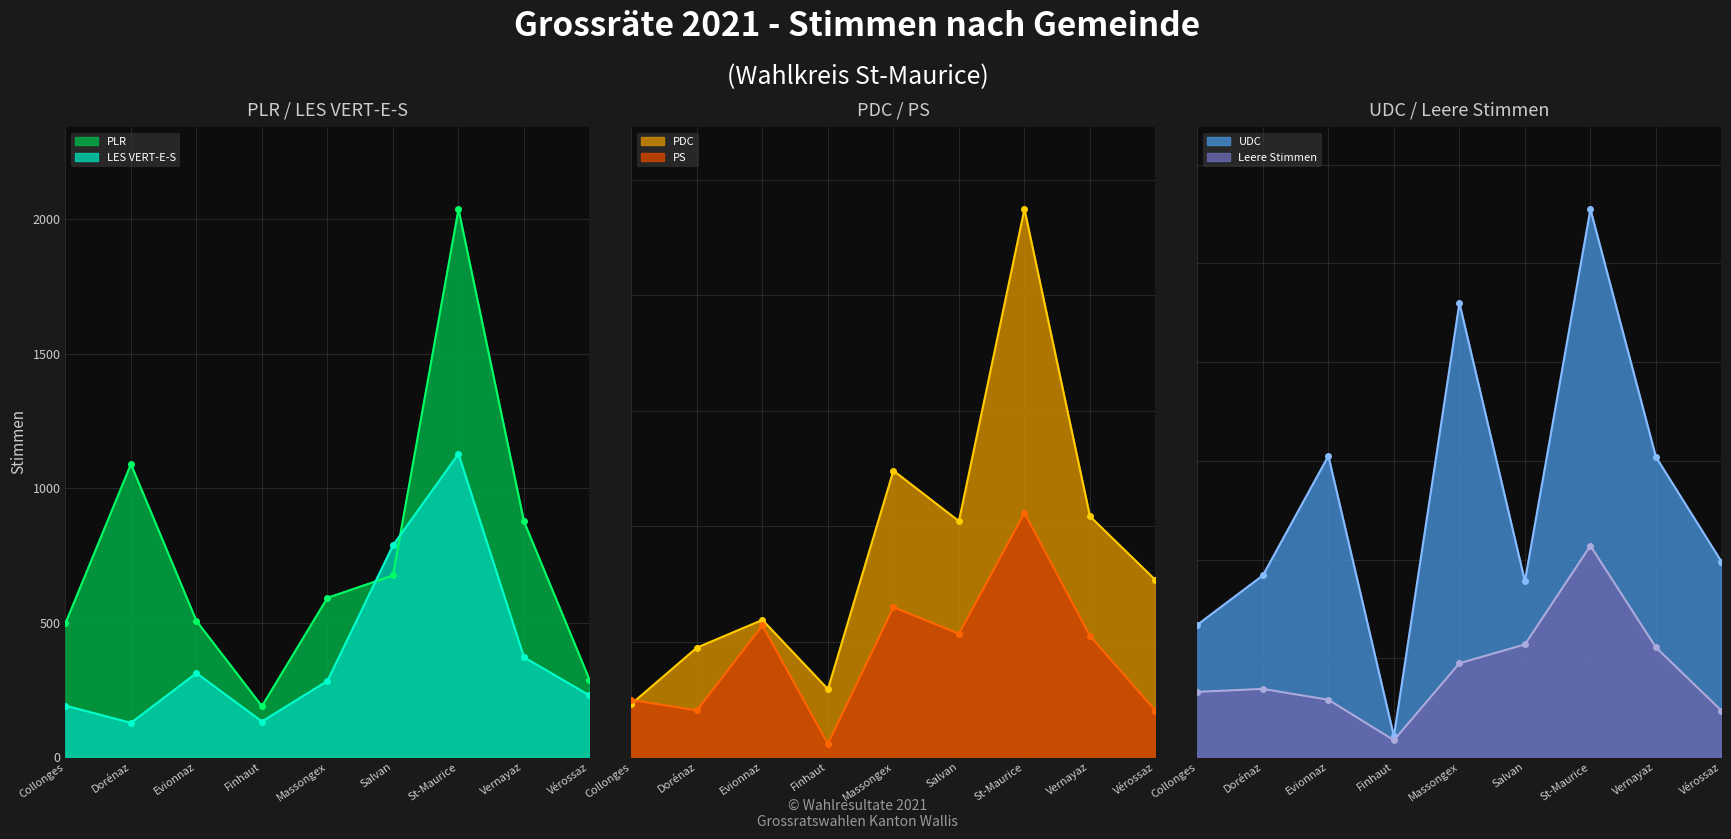

After their last crossing, which series has the higher values: PS or PLR?

PLR